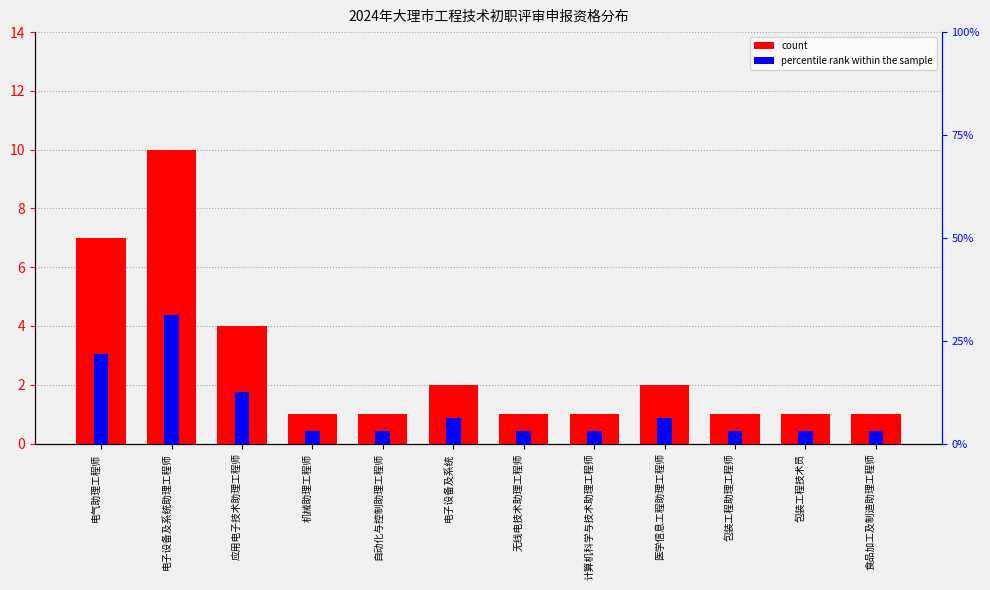

What is the lowest value of the count series?

1.0